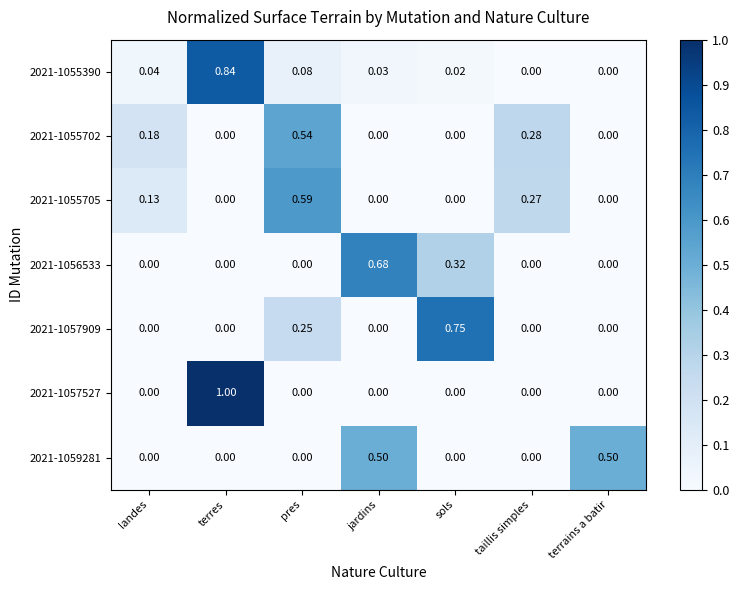

At which category is the sum across all series the highest?

terres